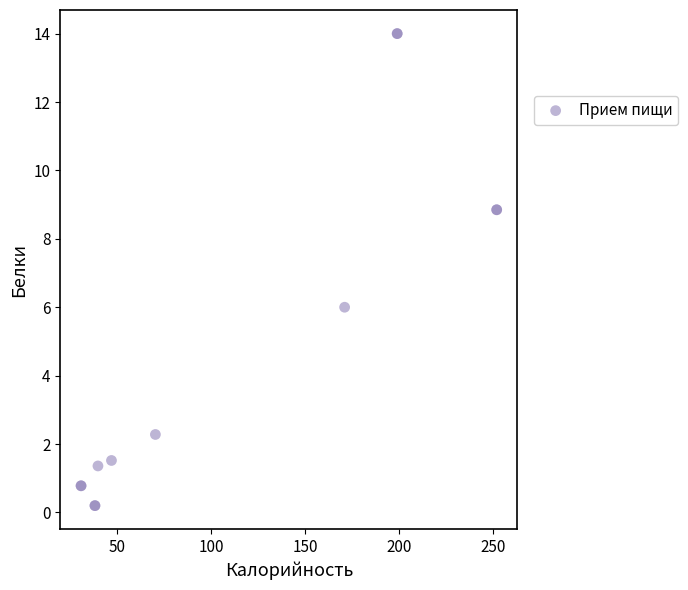

What Y value in the scatter plot is closest to 7?

6.0